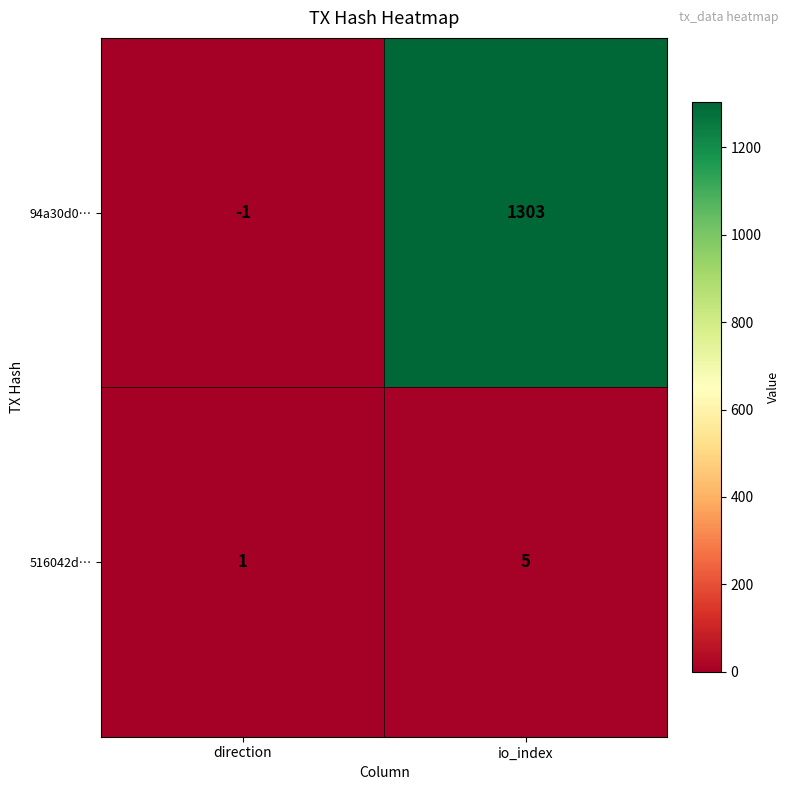

At which label is 516042d… closest to 3?

direction